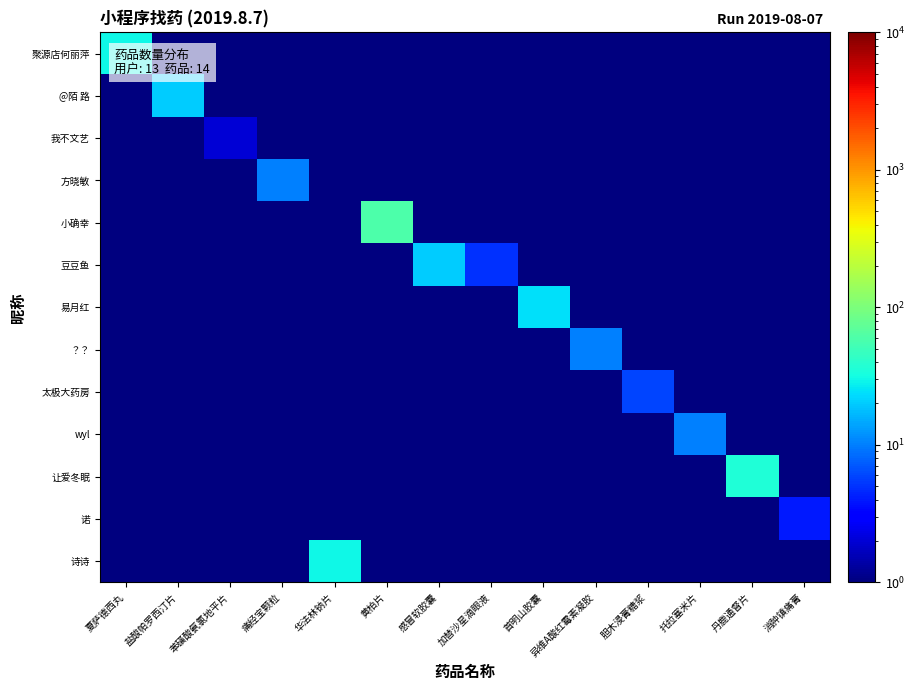

At 胆木浸膏糖浆, list the series in order from smallest to largest.

聚源店何丽萍, @陌 路, 我不文艺, 方晓敏, 小确幸, 豆豆鱼, 易月红, ？？, wyl, 让爱冬眠, 诺, 诗诗, 太极大药房